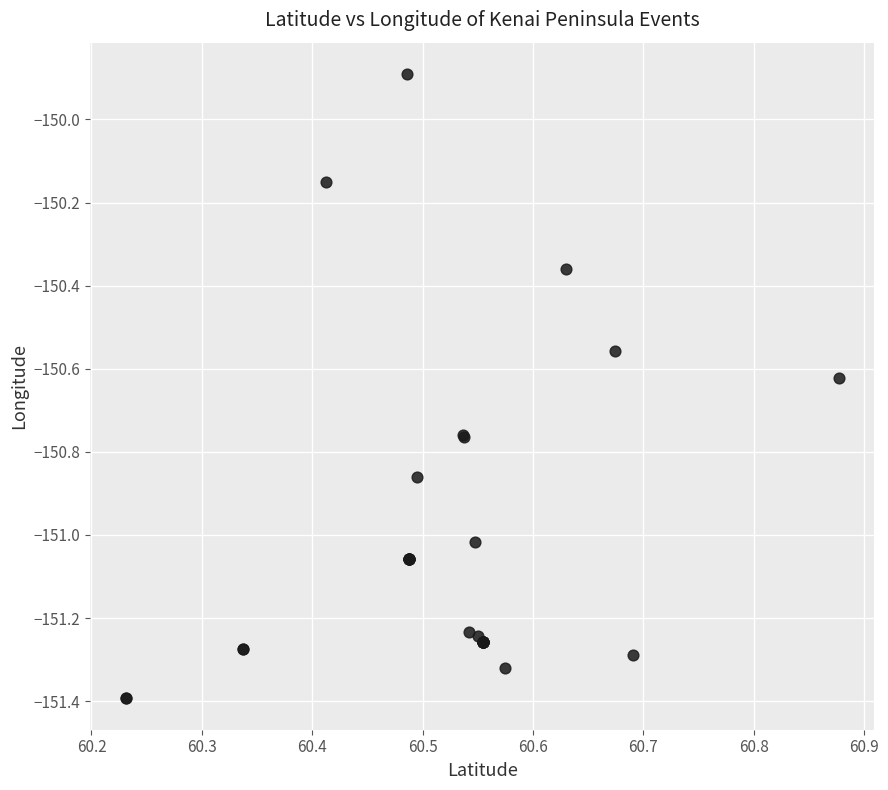

What Y value in the scatter plot is closest to -150?

-149.9